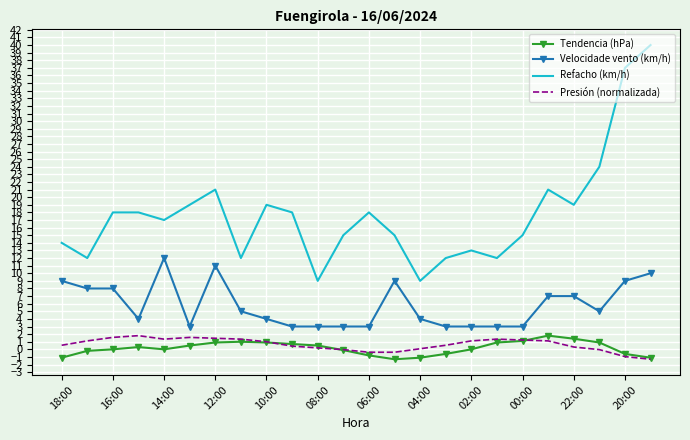

What is the smallest value displayed?

-1.3